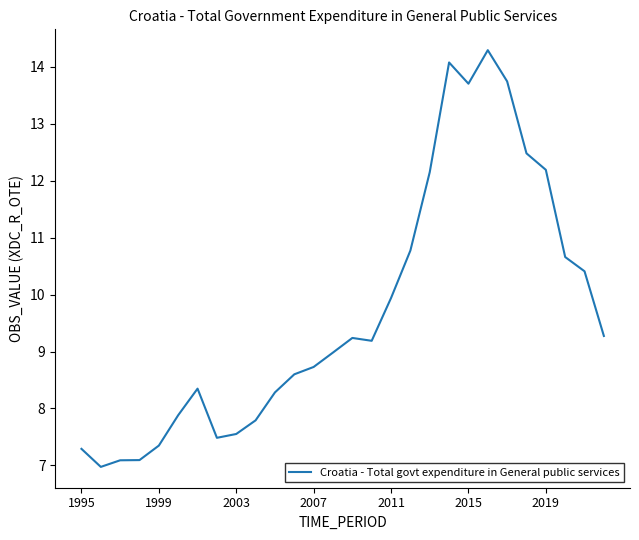

What is the minimum value shown in the chart?

7.0